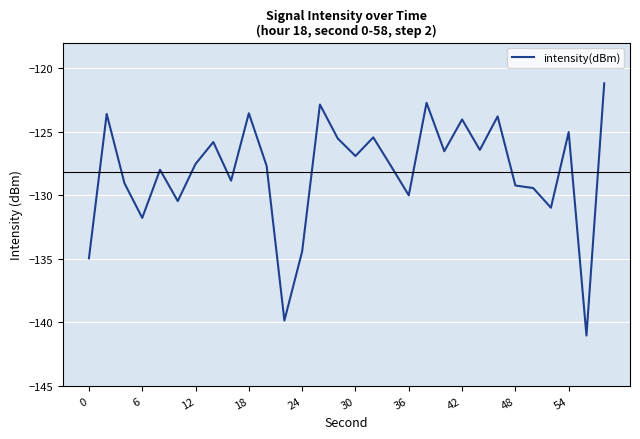

What is the greatest value displayed?

-121.2